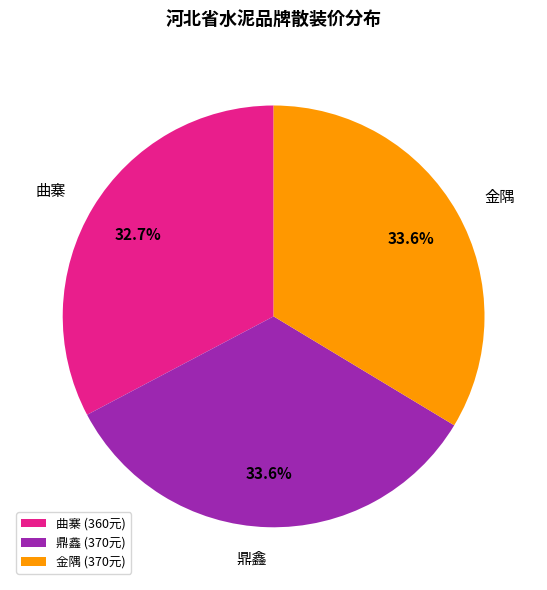

Is there a majority slice in this chart?

No